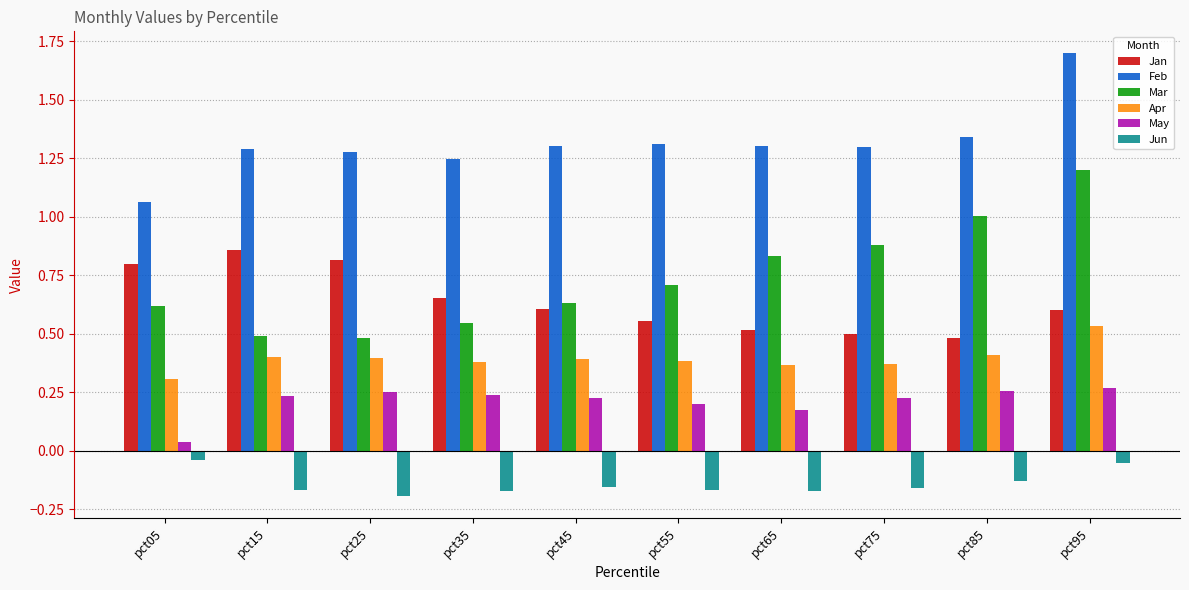

What is the sum of the Mar values at pct75 and pct15?

1.4